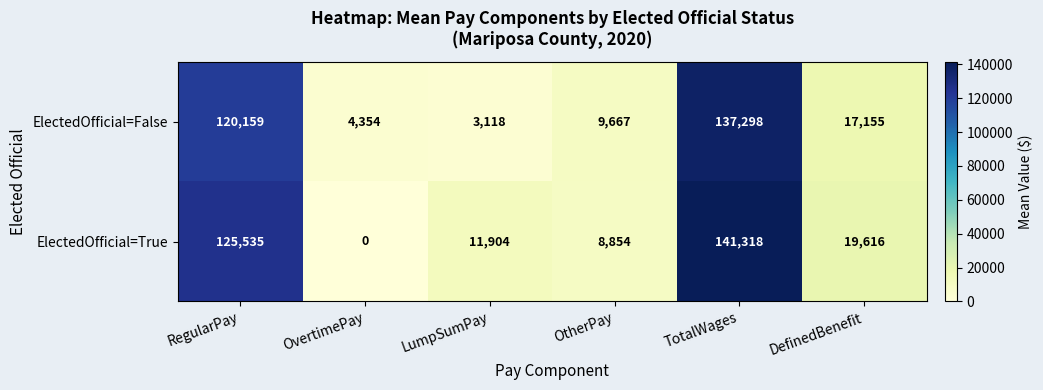

List the series in order of their overall mean, highest first.

ElectedOfficial=True, ElectedOfficial=False